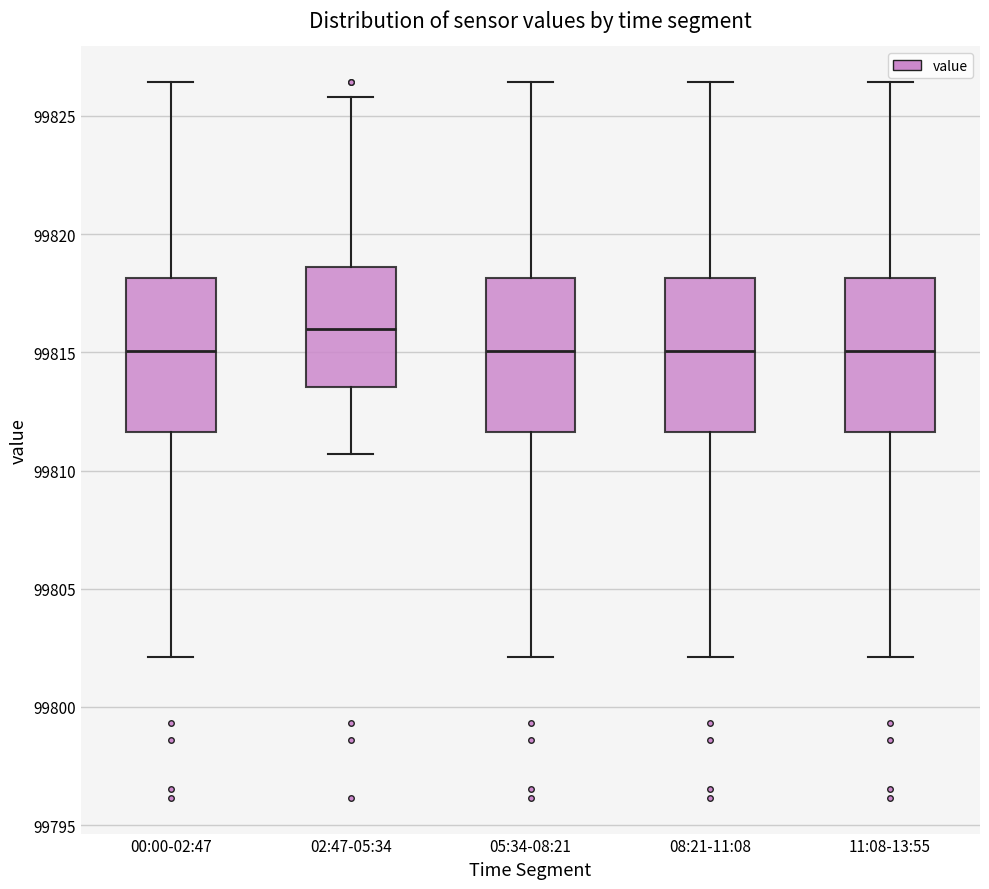

Reading left to right, transcribe this box plot: for each box, give where its median line is, the range the box spans, and where its two whiskers end, as read against the y-axis. The values are not printed on the chart, so give them approximately, as read against the axis.

00:00-02:47: median 99815.0, box 99811.5 to 99818.0, whiskers 99802.0 to 99826.5
02:47-05:34: median 99816.0, box 99813.5 to 99818.5, whiskers 99810.5 to 99826.0
05:34-08:21: median 99815.0, box 99811.5 to 99818.0, whiskers 99802.0 to 99826.5
08:21-11:08: median 99815.0, box 99811.5 to 99818.0, whiskers 99802.0 to 99826.5
11:08-13:55: median 99815.0, box 99811.5 to 99818.0, whiskers 99802.0 to 99826.5